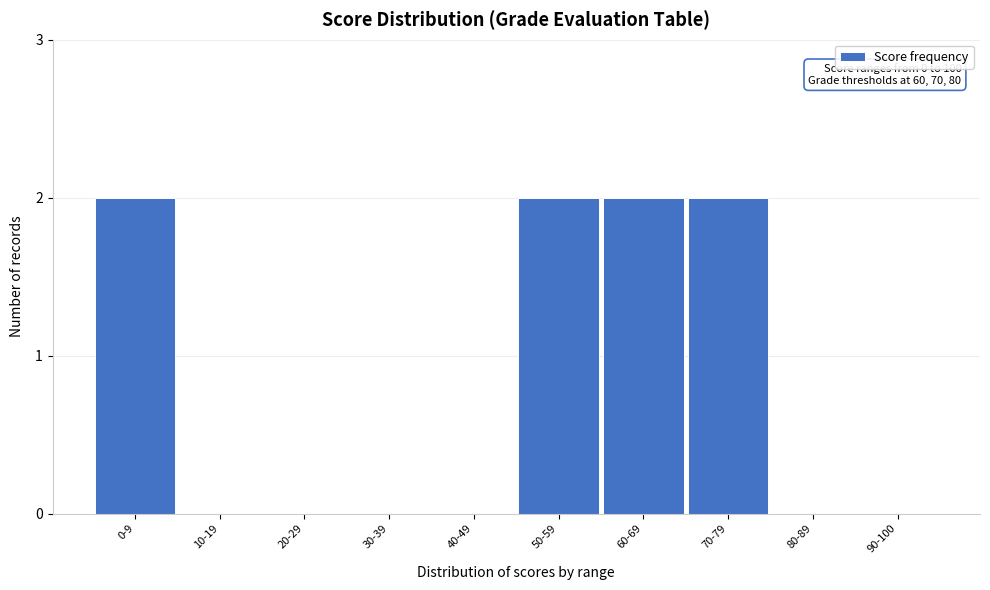

Reading left to right, extract all data points from this chart.

0-9=2	10-19=0	20-29=0	30-39=0	40-49=0	50-59=2	60-69=2	70-79=2	80-89=0	90-100=0